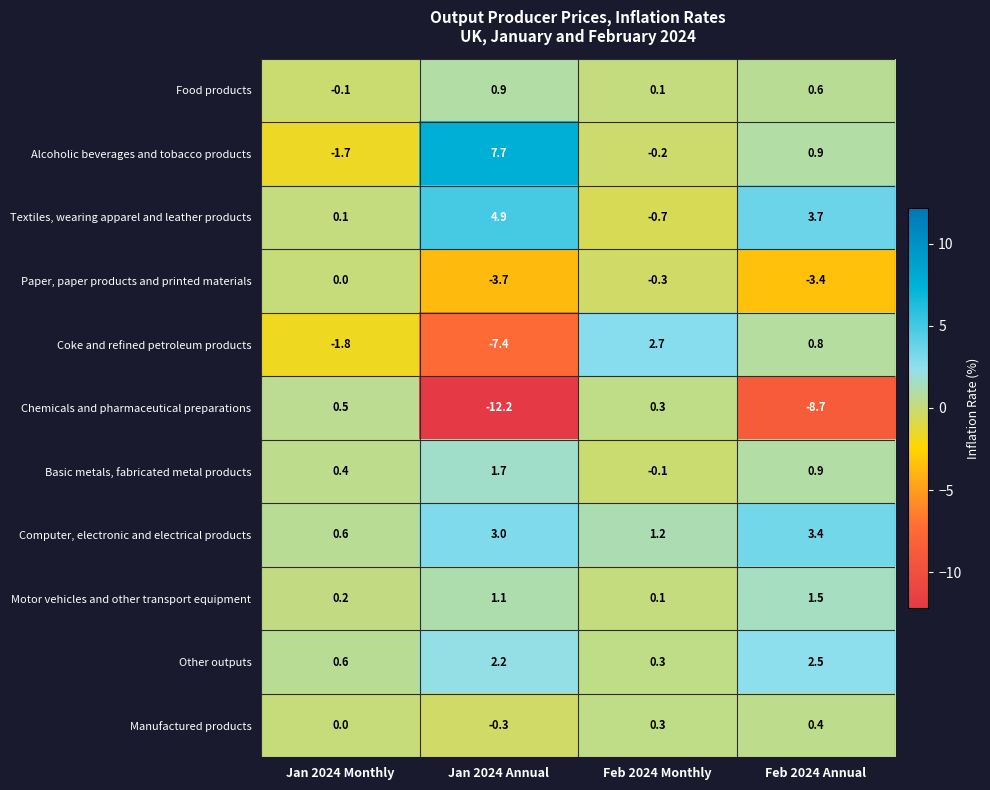

Rank the series by their maximum value, from lowest to highest.

Paper, paper products and printed materials, Manufactured products, Chemicals and pharmaceutical preparations, Food products, Motor vehicles and other transport equipment, Basic metals, fabricated metal products, Other outputs, Coke and refined petroleum products, Computer, electronic and electrical products, Textiles, wearing apparel and leather products, Alcoholic beverages and tobacco products